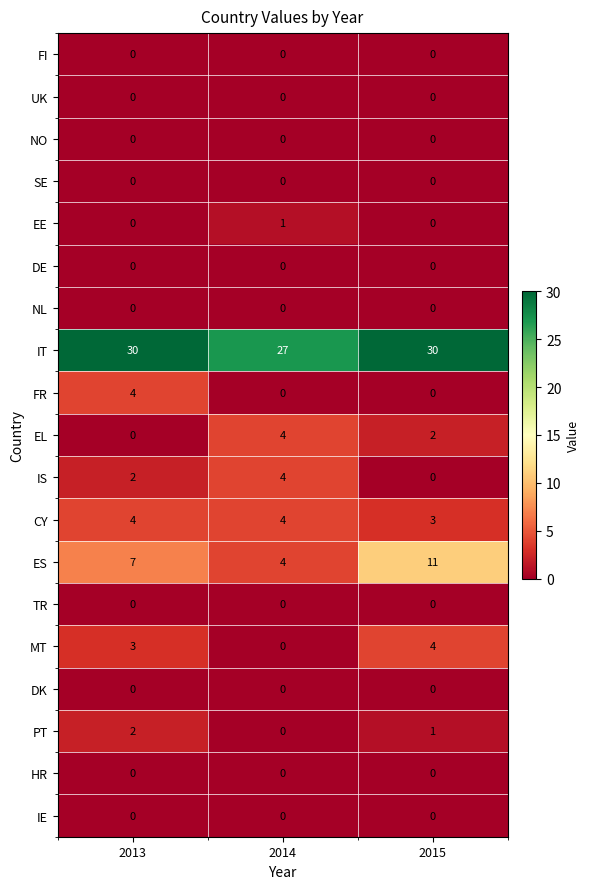

Read the MT value at 2013.

3